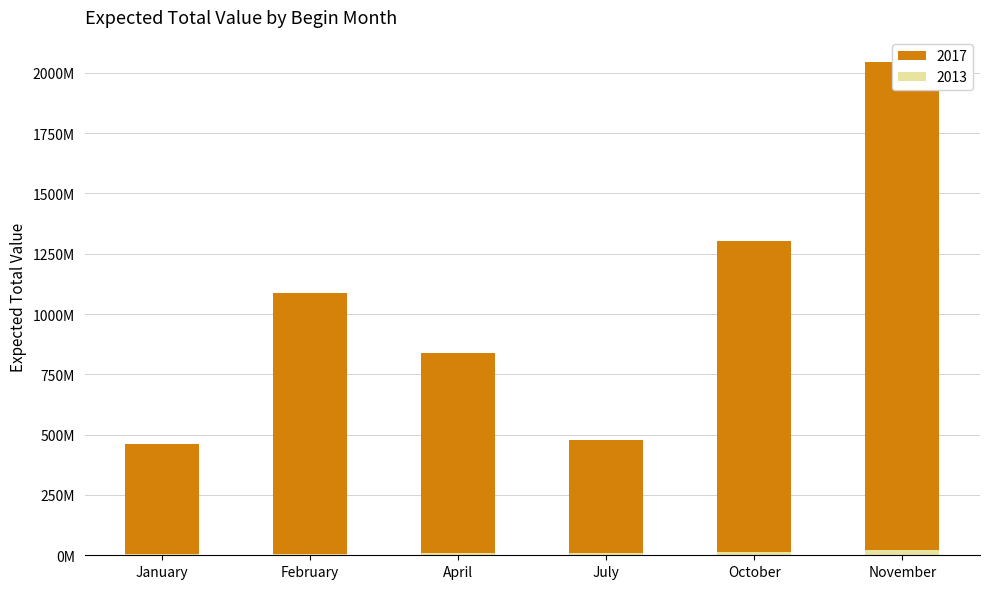

What is the difference between the 2017 values at November and January?

1566769502